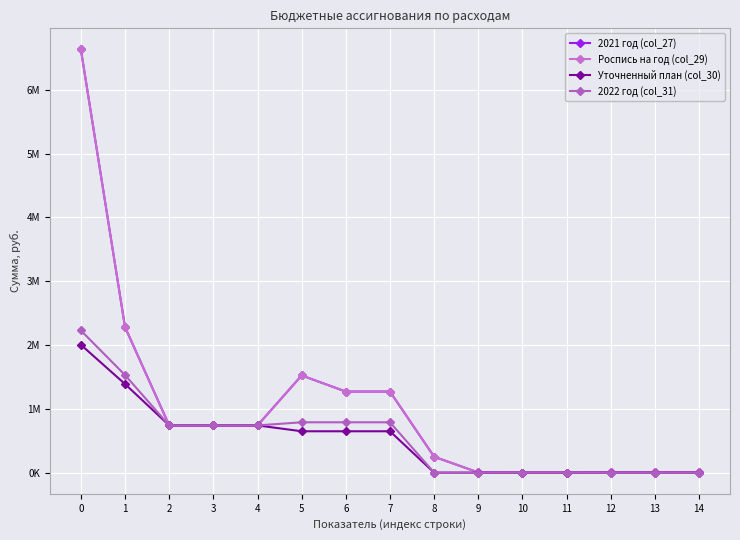

Which series has the largest total across all categories?

2021 год (col_27)